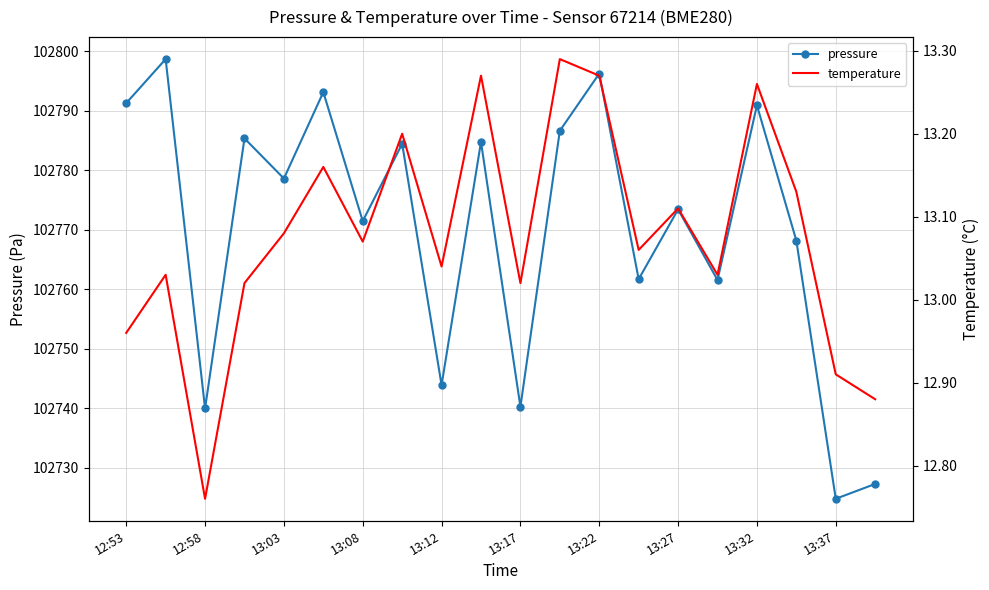

At which label does pressure reach its minimum?

13:37